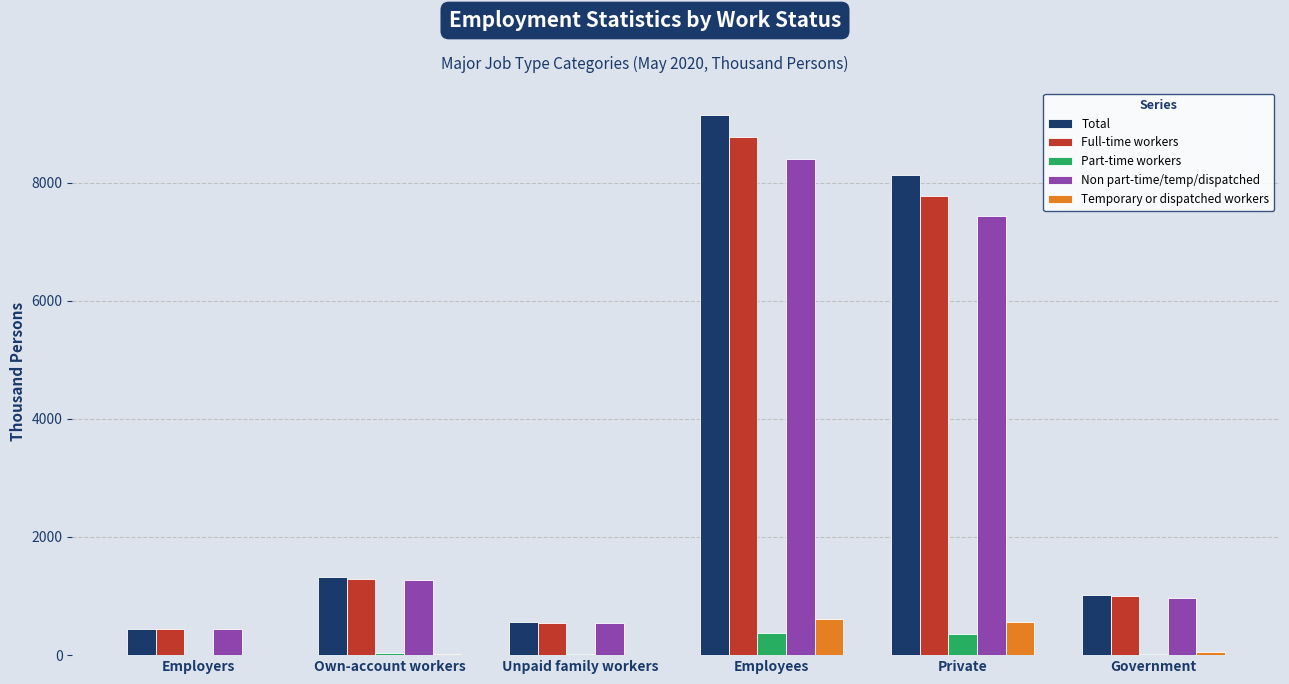

How many groups of bars are there?

6